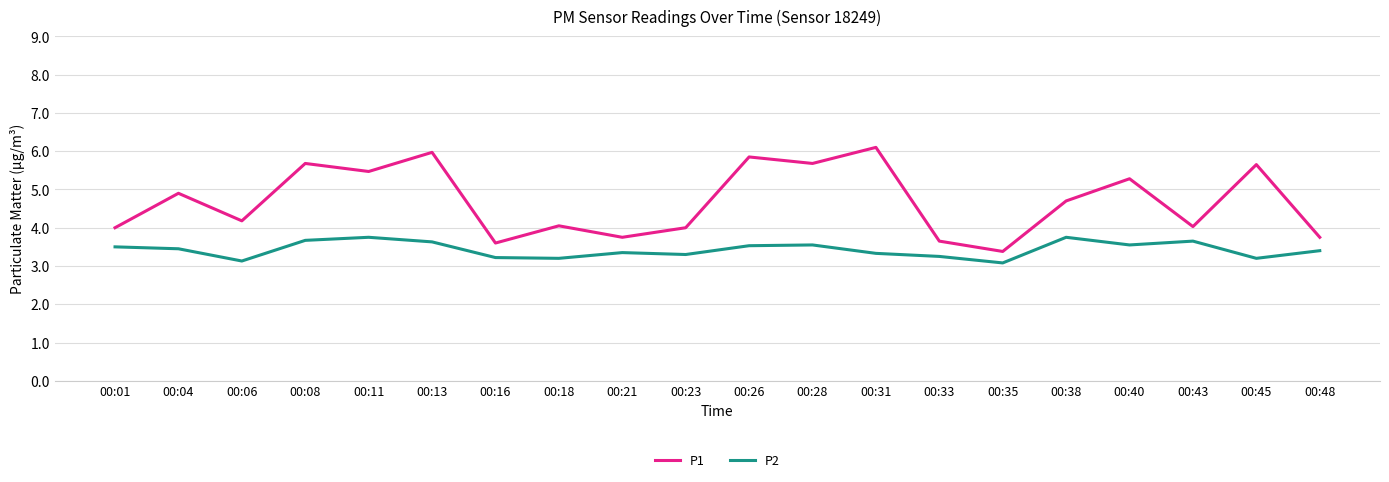

True or false: P2 and P1 cross at least once.

False